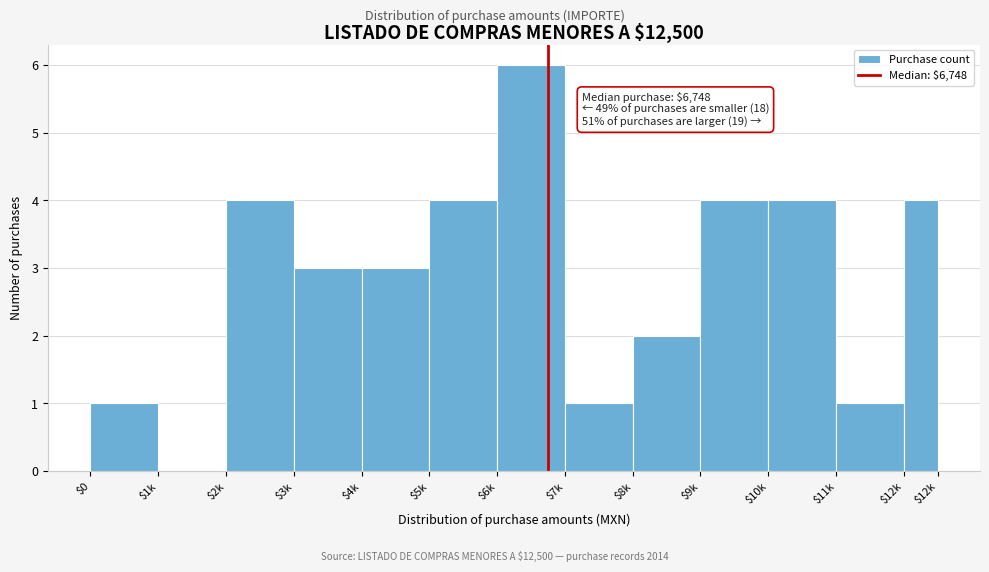

What is the greatest value displayed?

6